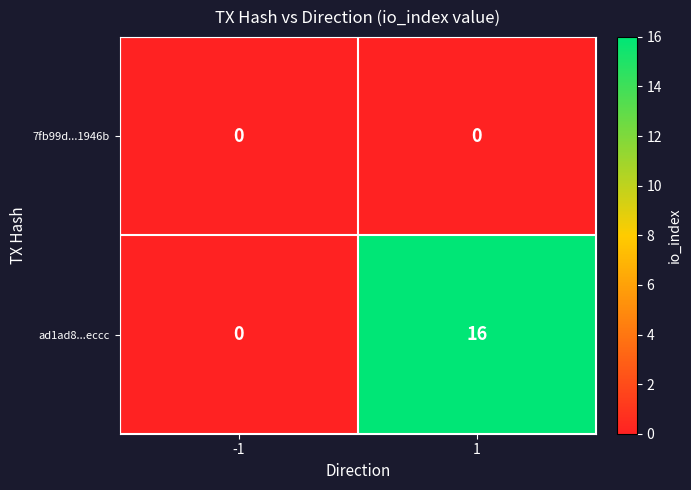

Rank the series at 1 from highest to lowest value.

ad1ad8...eccc, 7fb99d...1946b